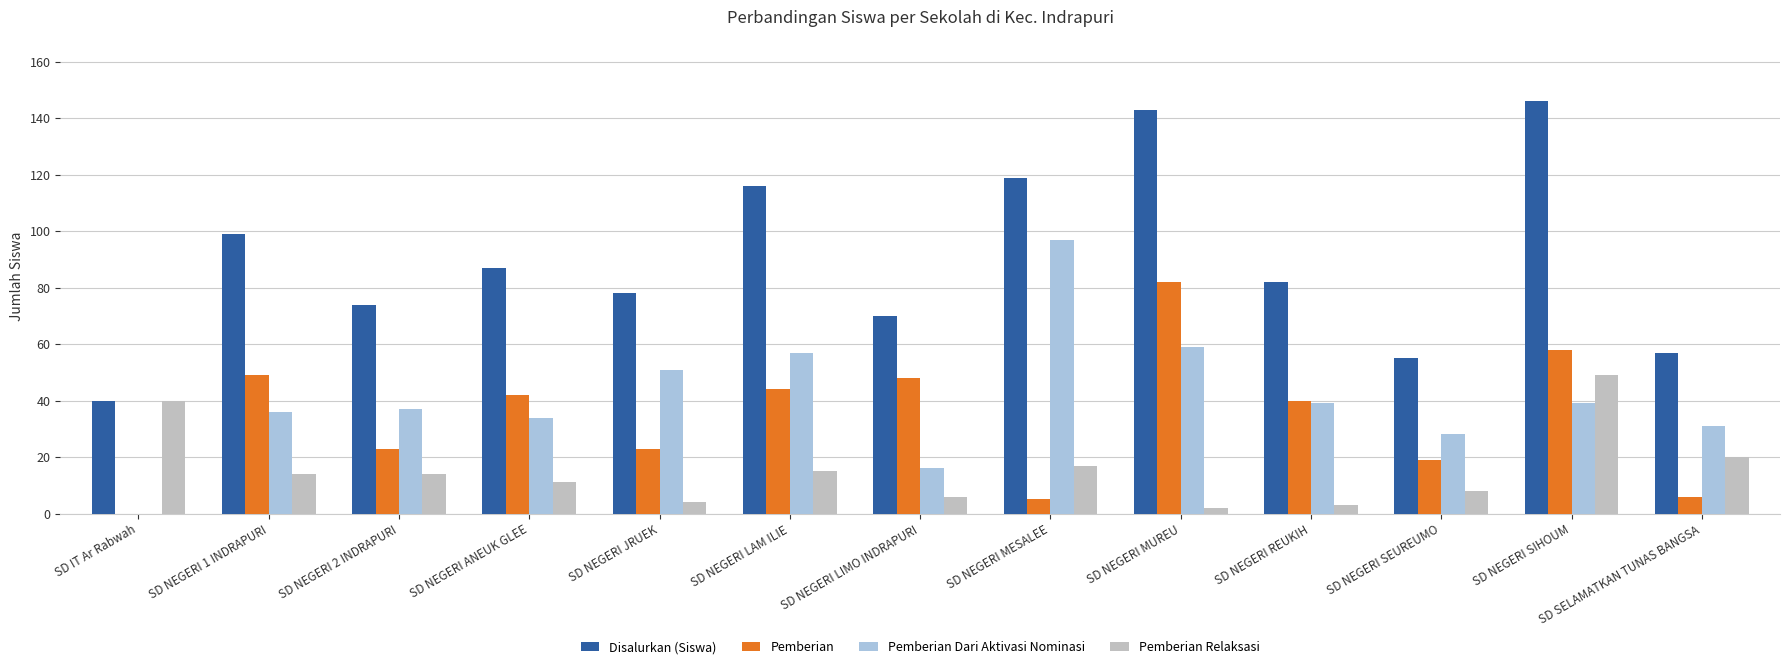

What is the average value of the Disalurkan (Siswa) series?

90